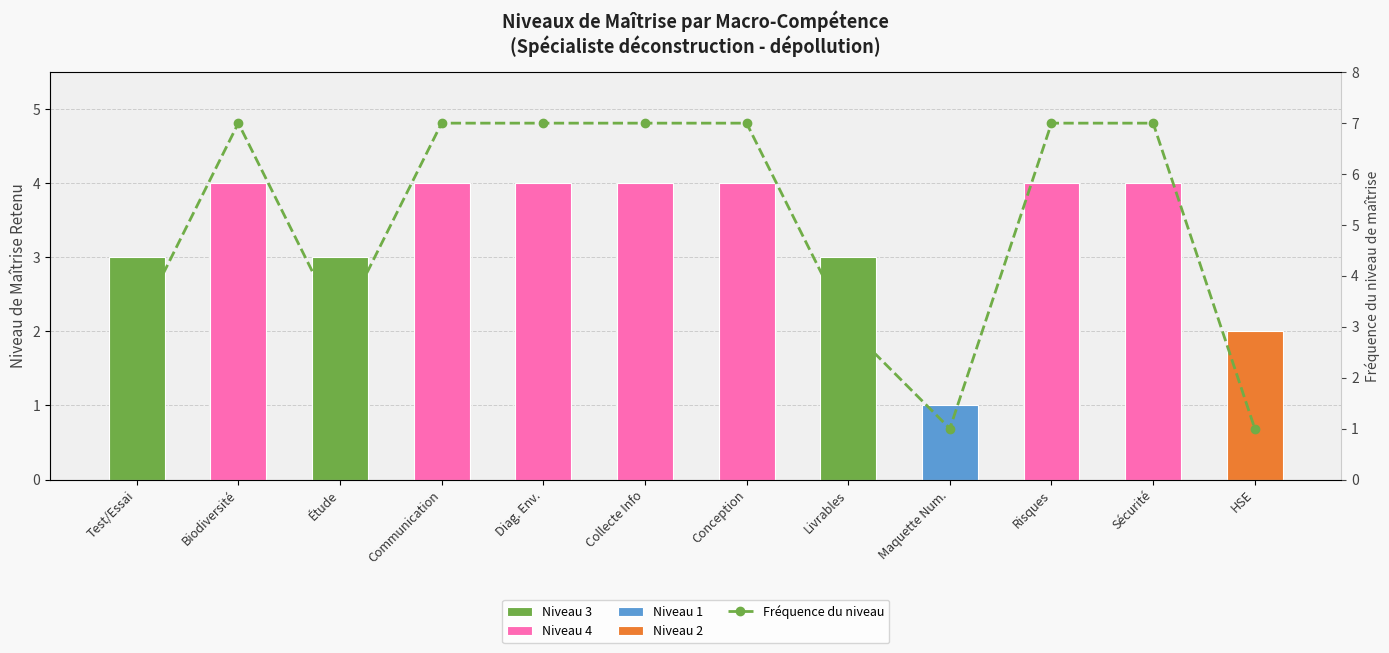

What is the label of the 7th bar from the right?

Collecte Info